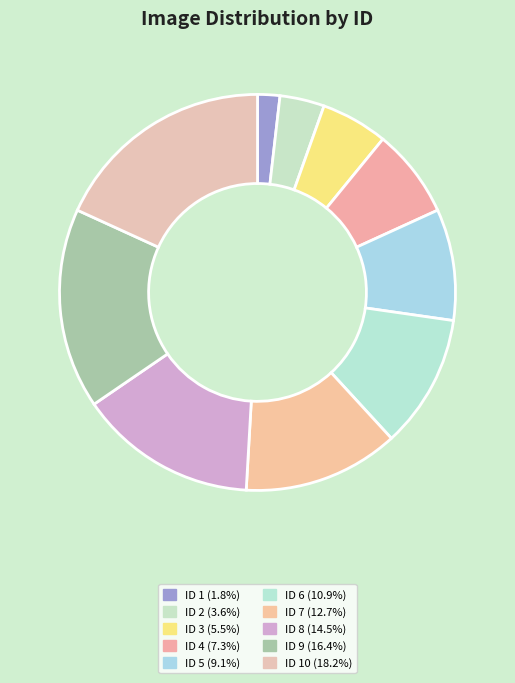

How many segments does this pie chart have?

10